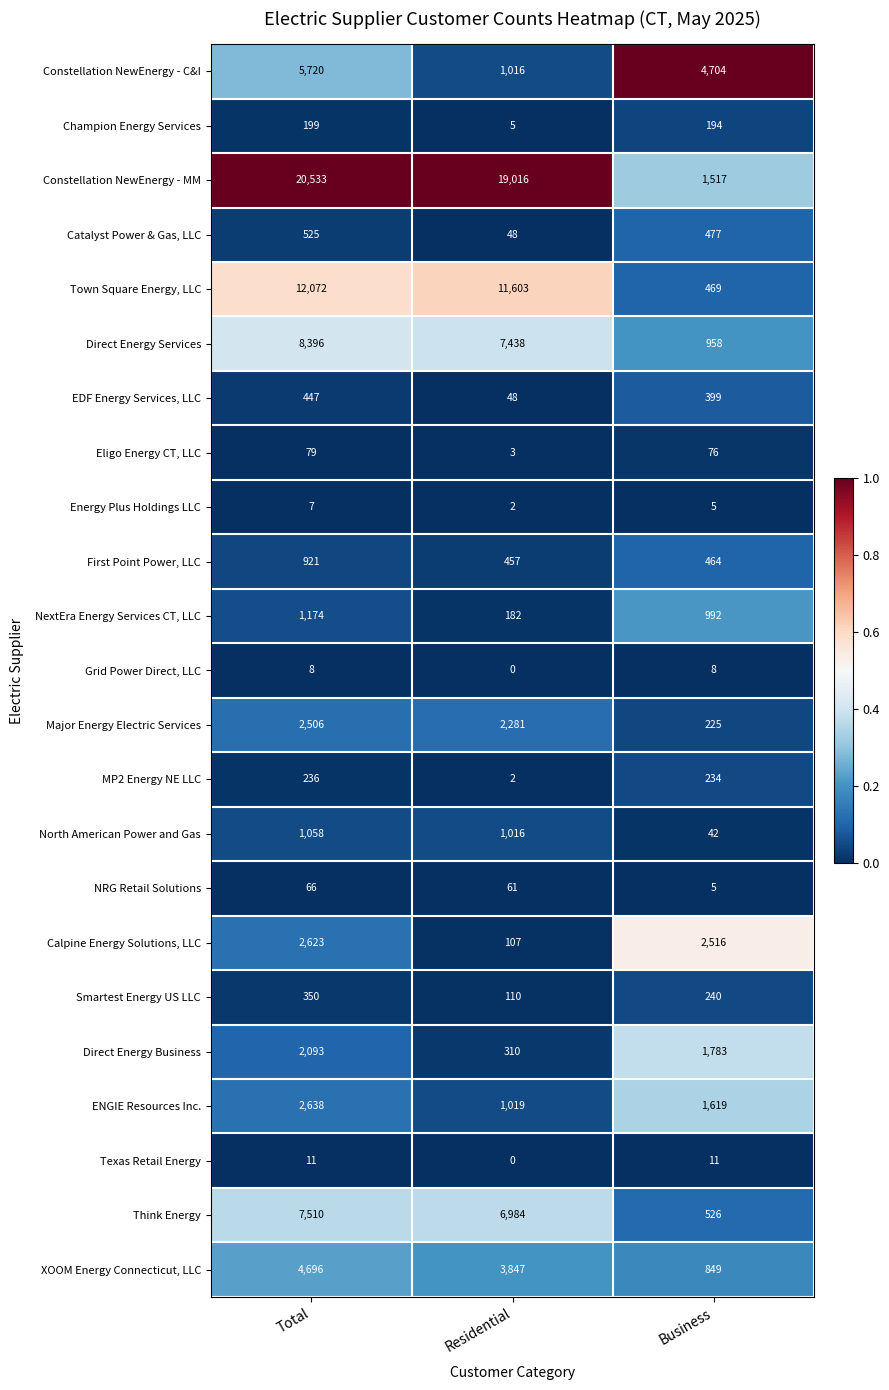

Which series has the largest range (max minus min)?

Constellation NewEnergy - MM